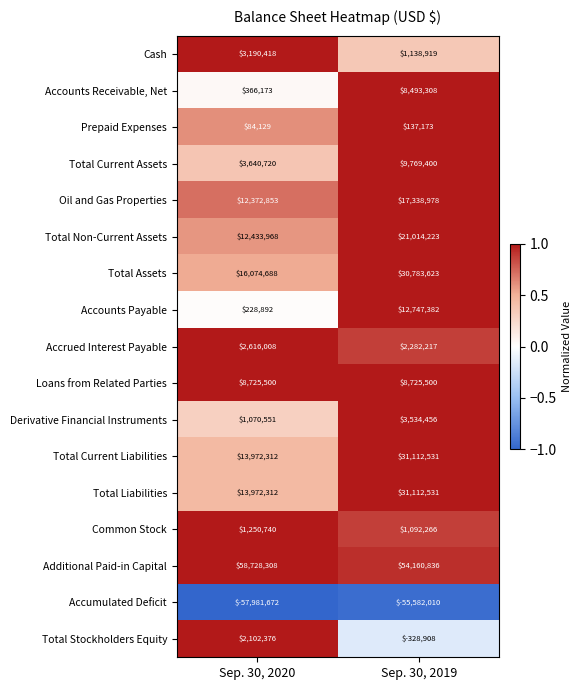

Where is Cash nearest to the value 2164668?

Sep. 30, 2019